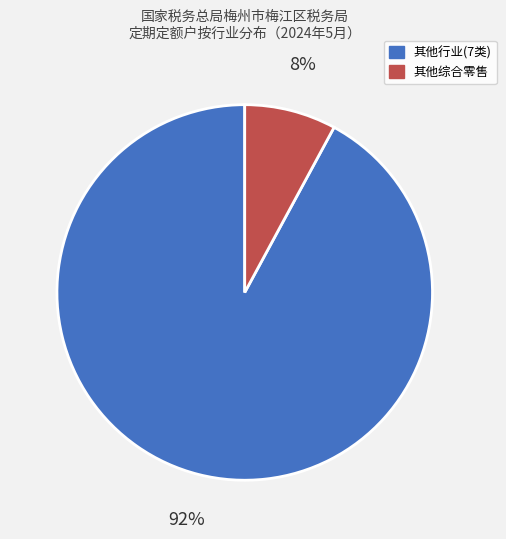

Is there any slice that represents more than half of the pie?

Yes